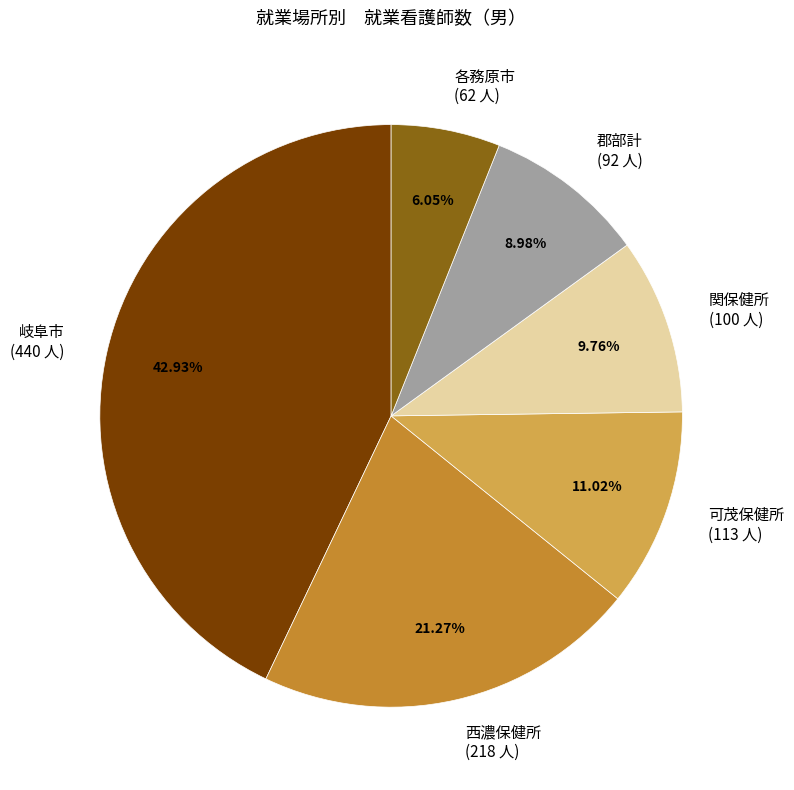

To the nearest percent, what portion does 可茂保健所 represent?

11%